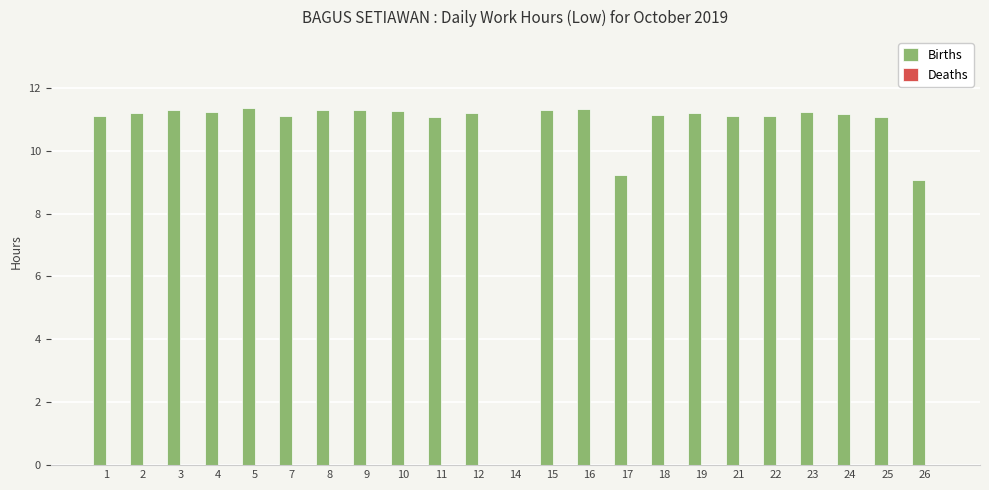

What is the sum of all values?

242.2